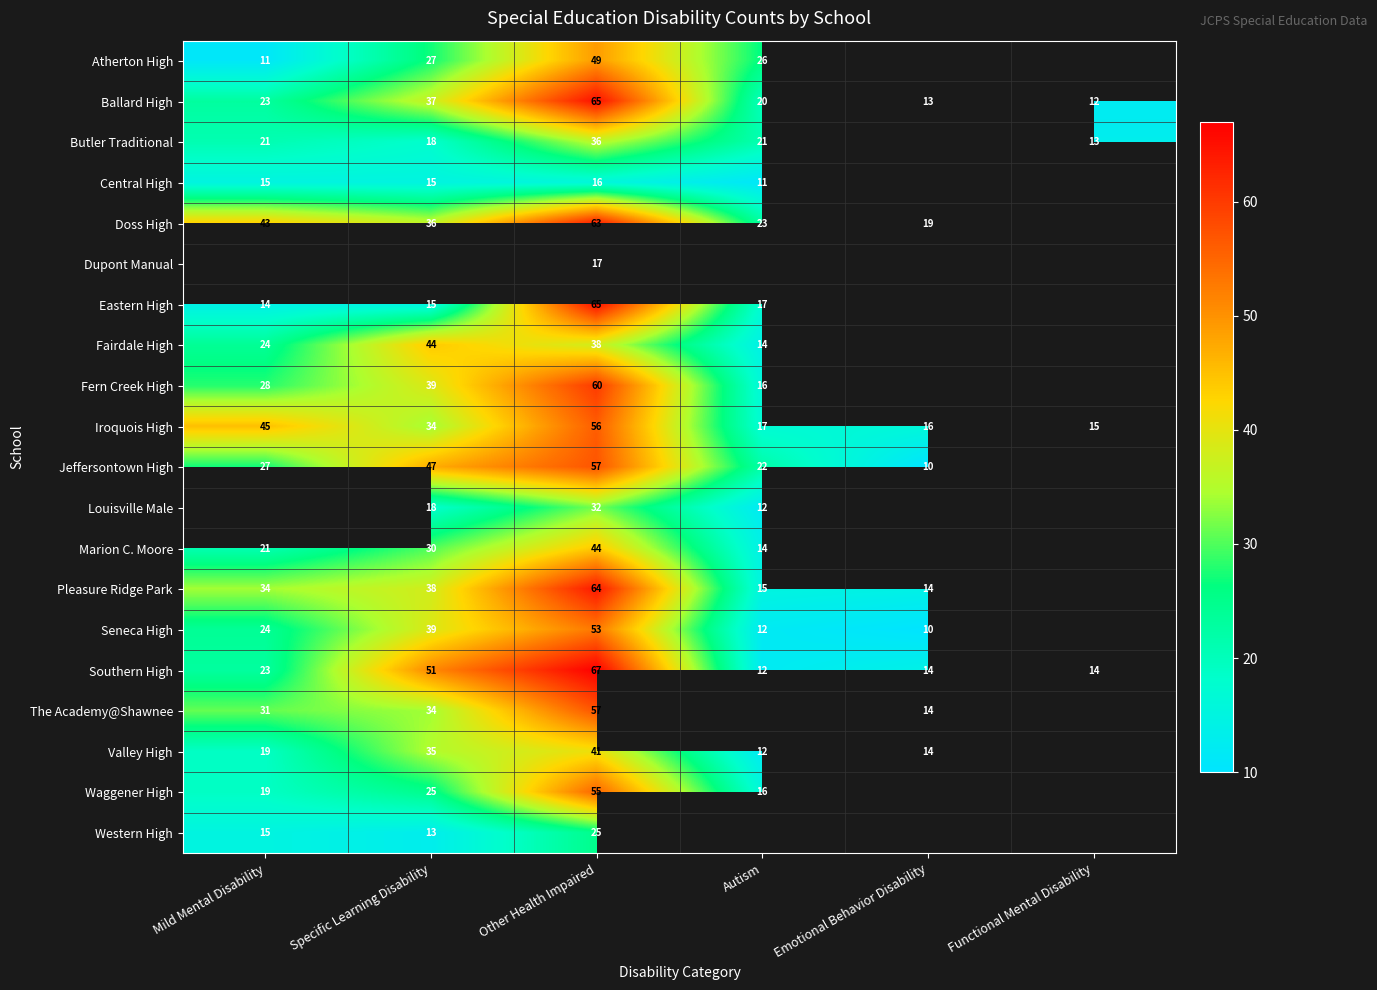

True or false: Seneca High has a value of 34 at Mild Mental Disability.

False